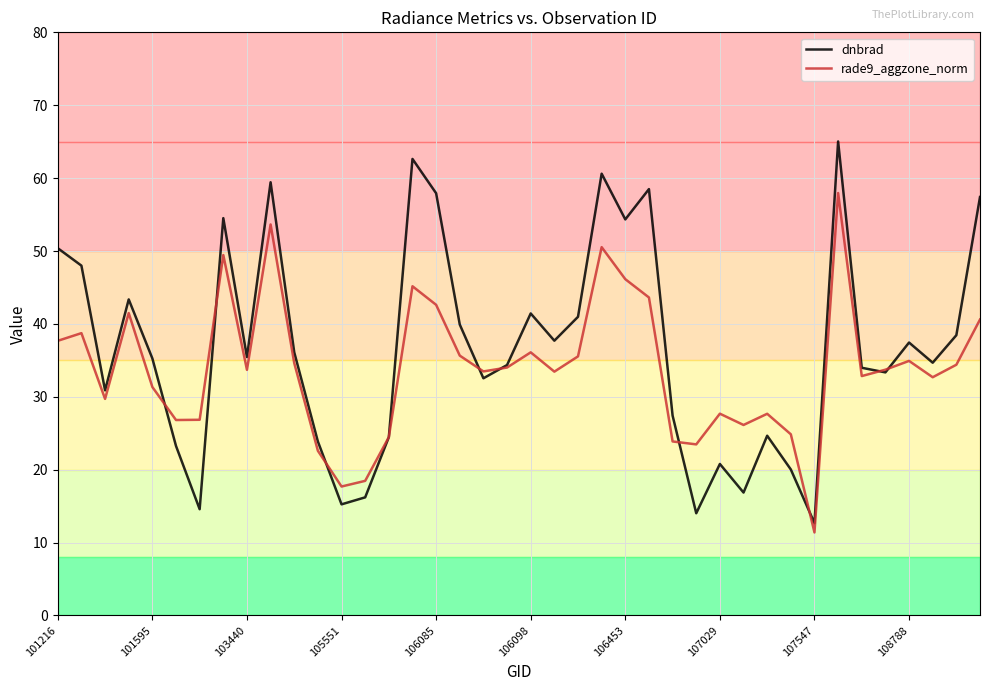

List the series in order of their peak value, lowest first.

rade9_aggzone_norm, dnbrad